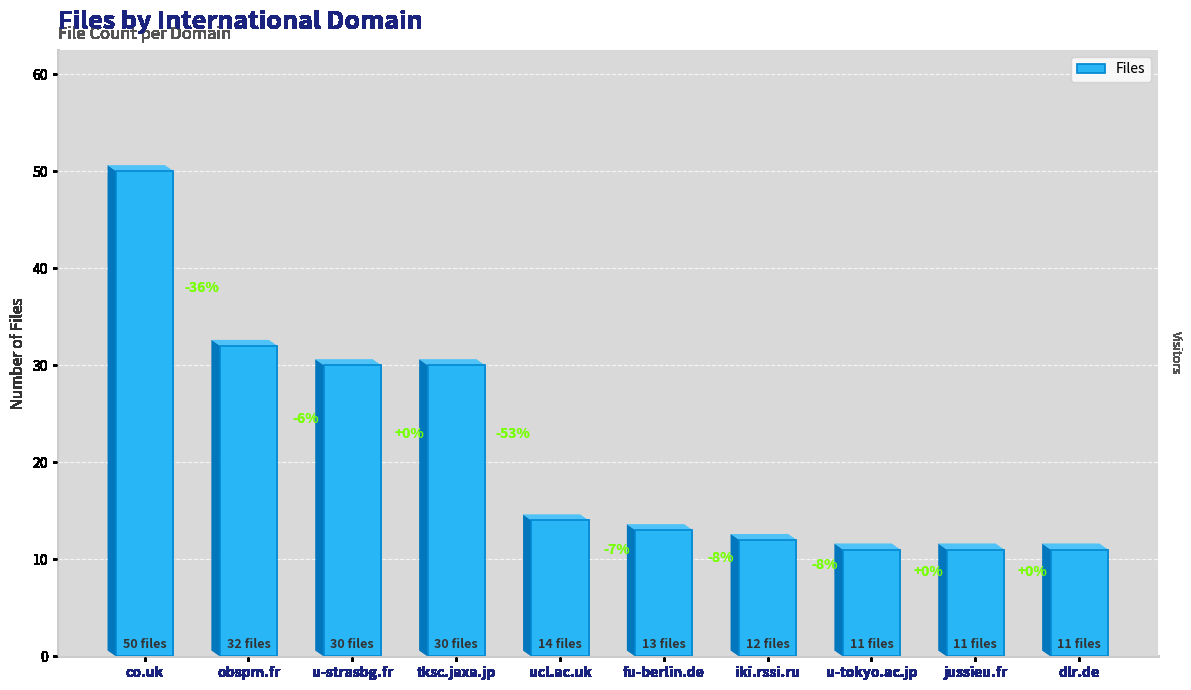

What is the greatest value displayed?

50